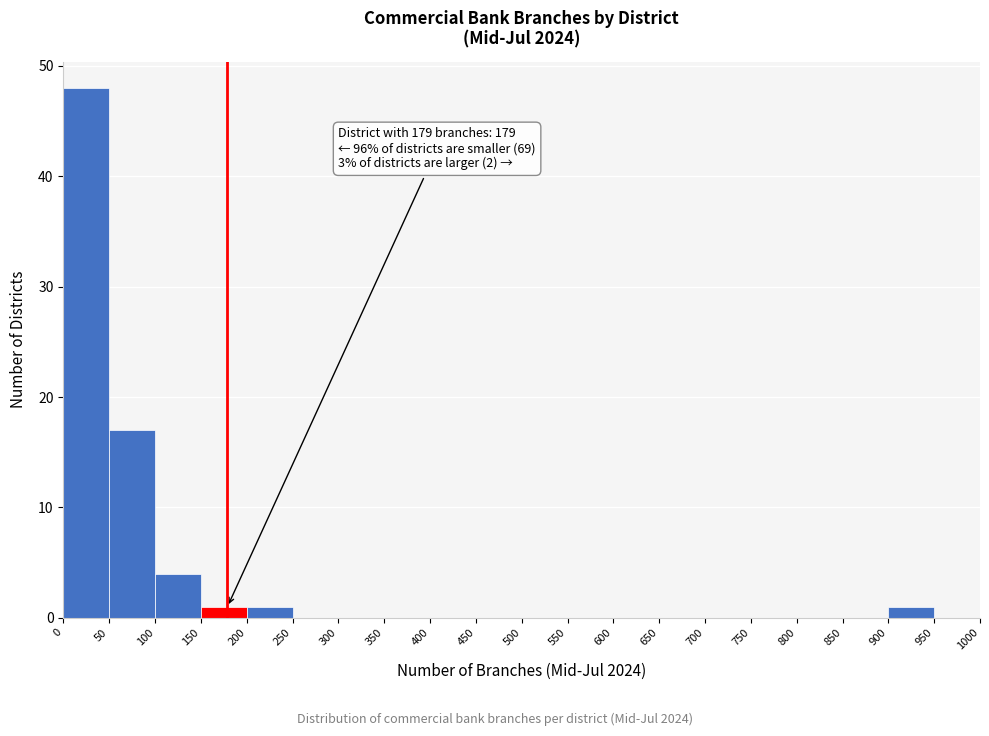

Which range on the x-axis has the tallest bar?

0 to 50